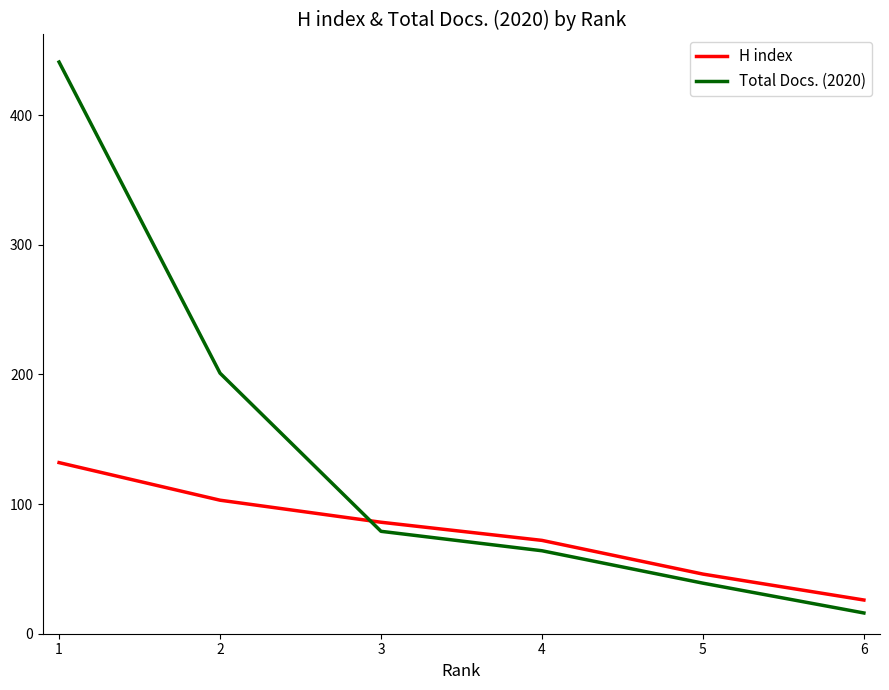

How many values in the H index series are below 86?

3